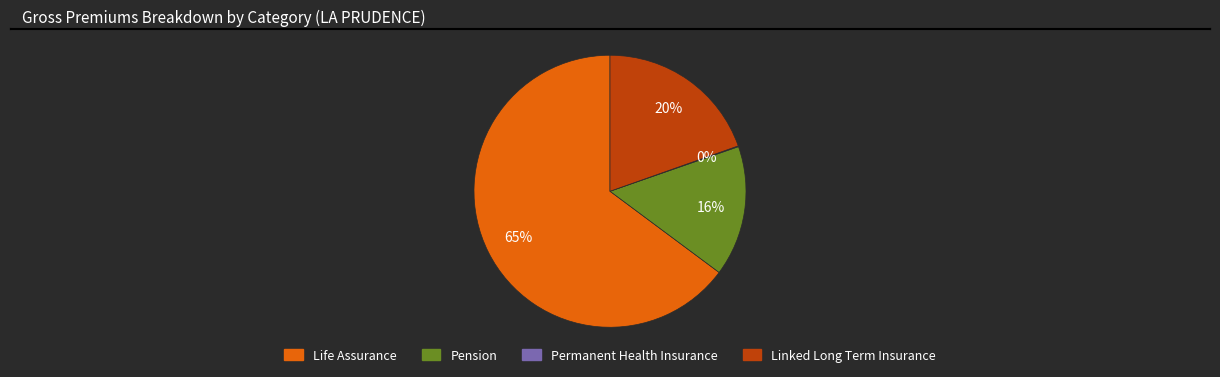

To the nearest percent, what is the combined percentage of Life Assurance and Linked Long Term Insurance?

84%